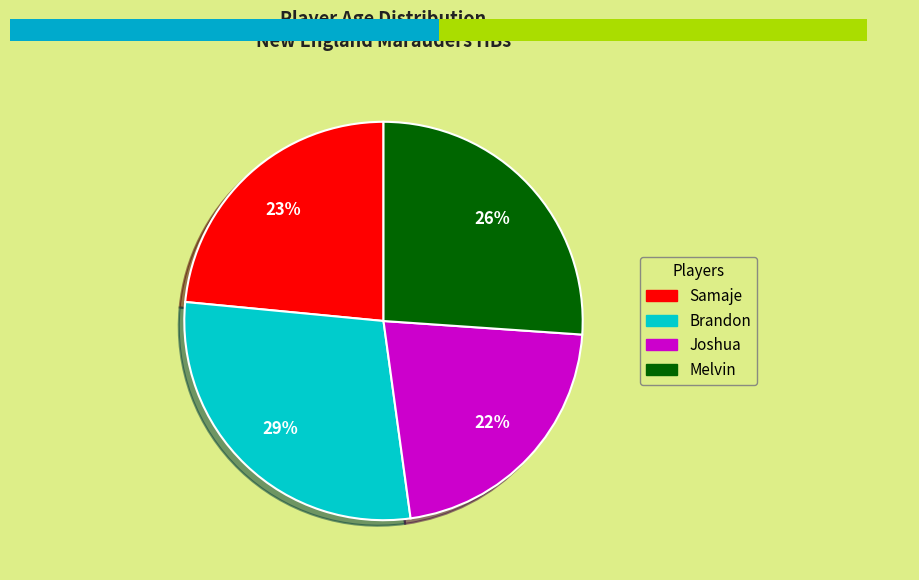

Is the sum of Brandon and Joshua greater than half?

Yes